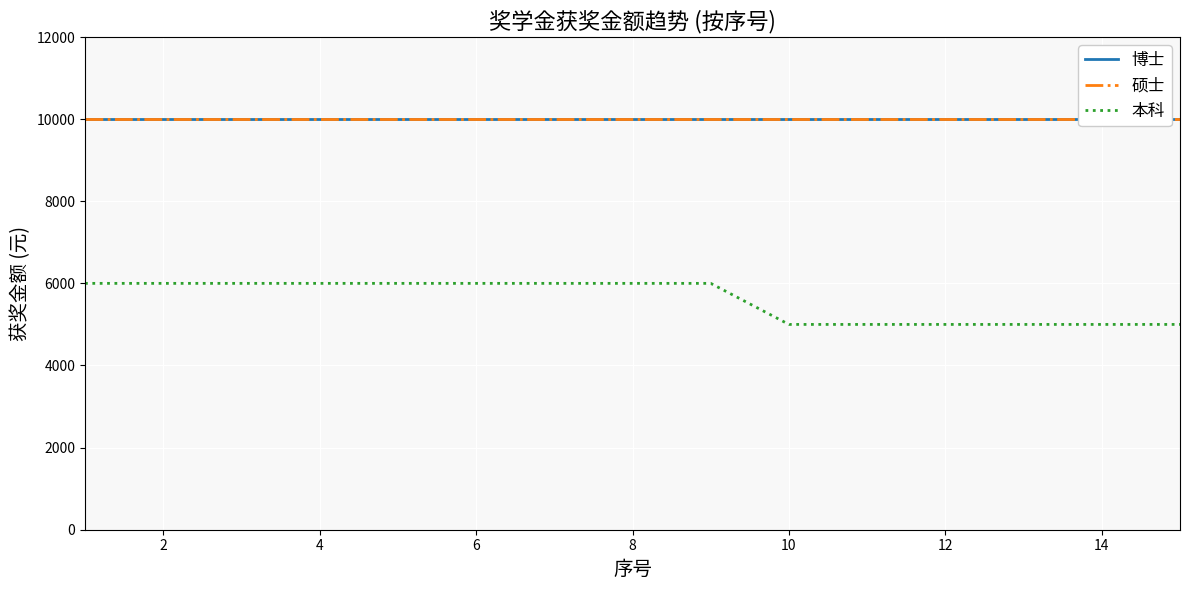

What is the maximum value shown in the chart?

10000